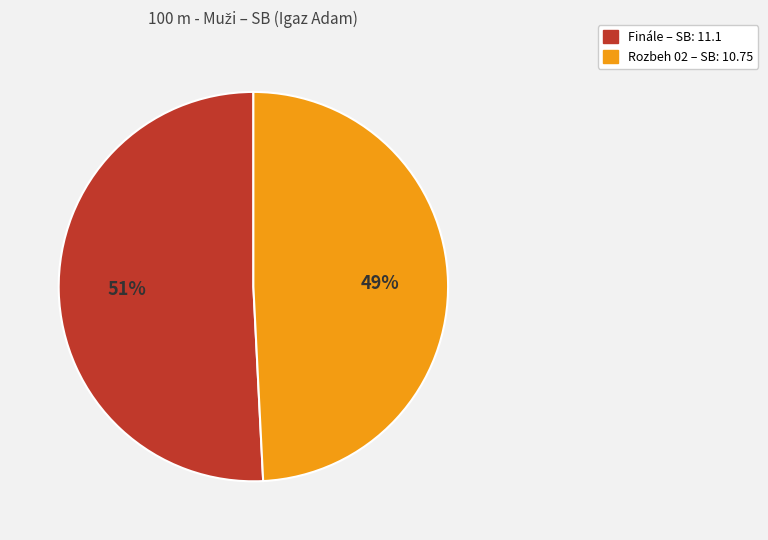

The Finále slice represents 51% of the pie. True or false?

True